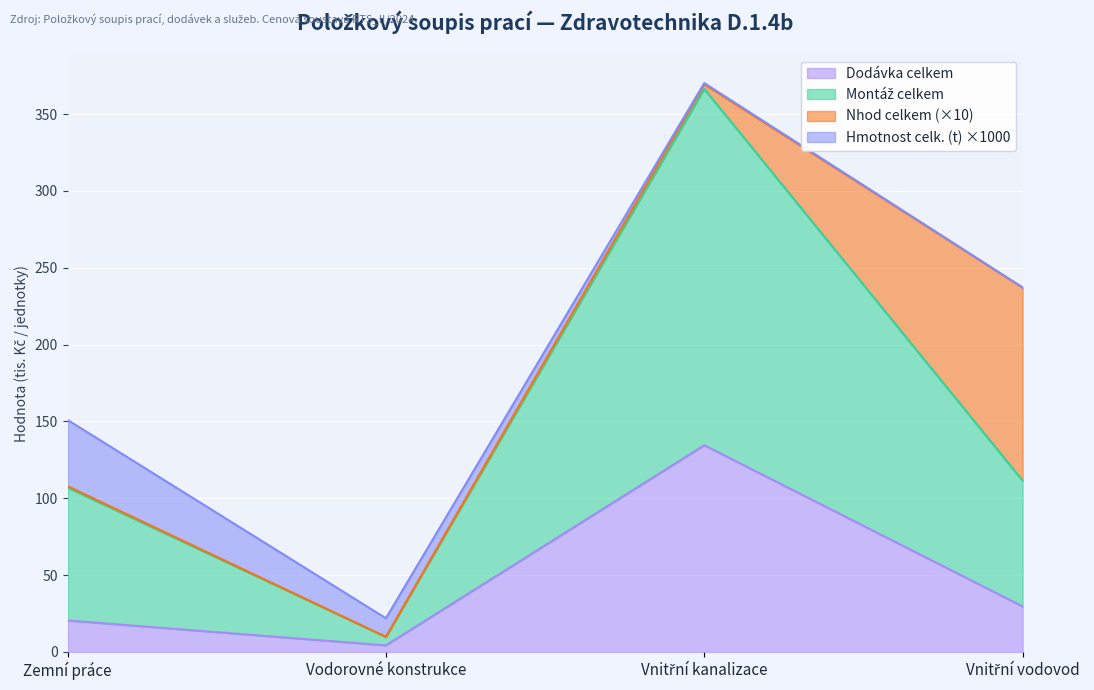

At which label is Montáž celk. closest to 188?

Vnitřní vodovod